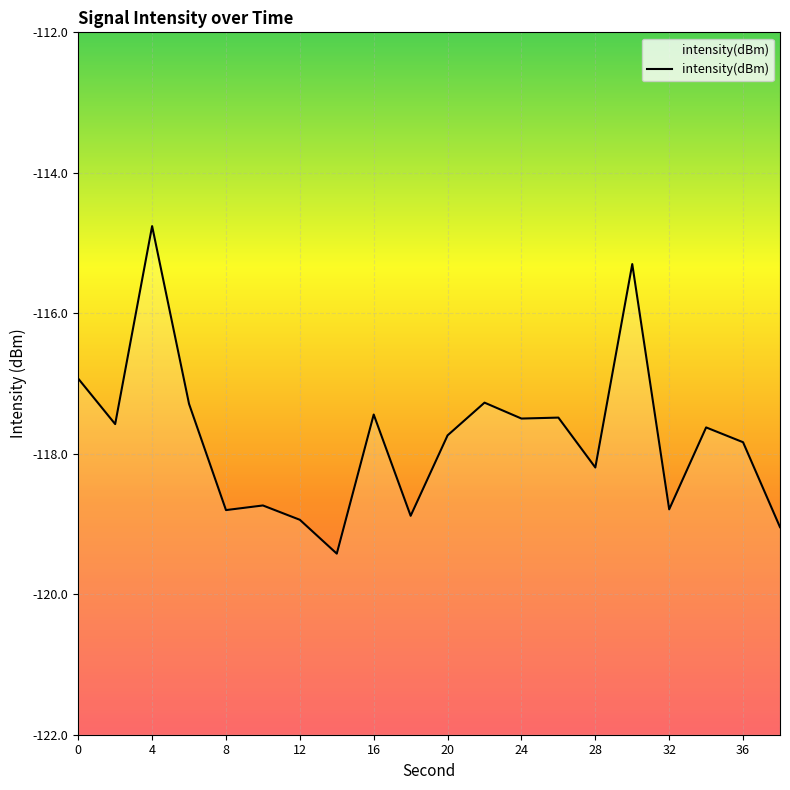

Is it true that the value at 28 is -29.8?

False